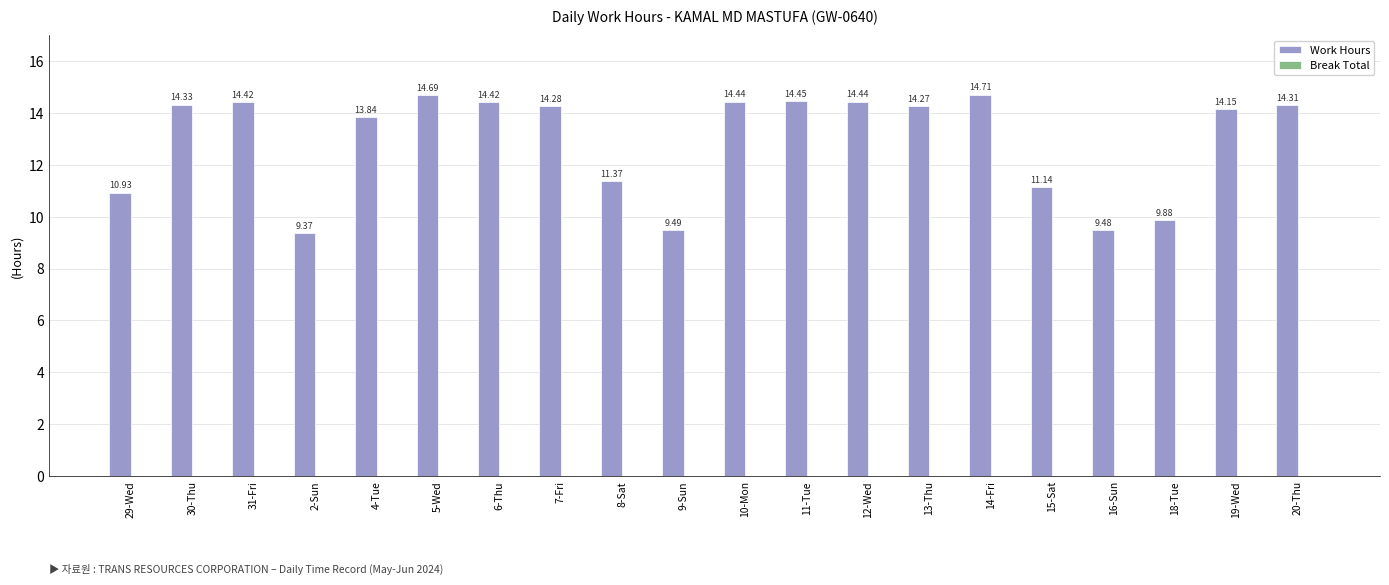

Approximately how many times larger is the value at 29-Wed compared to 31-Fri?

0.8